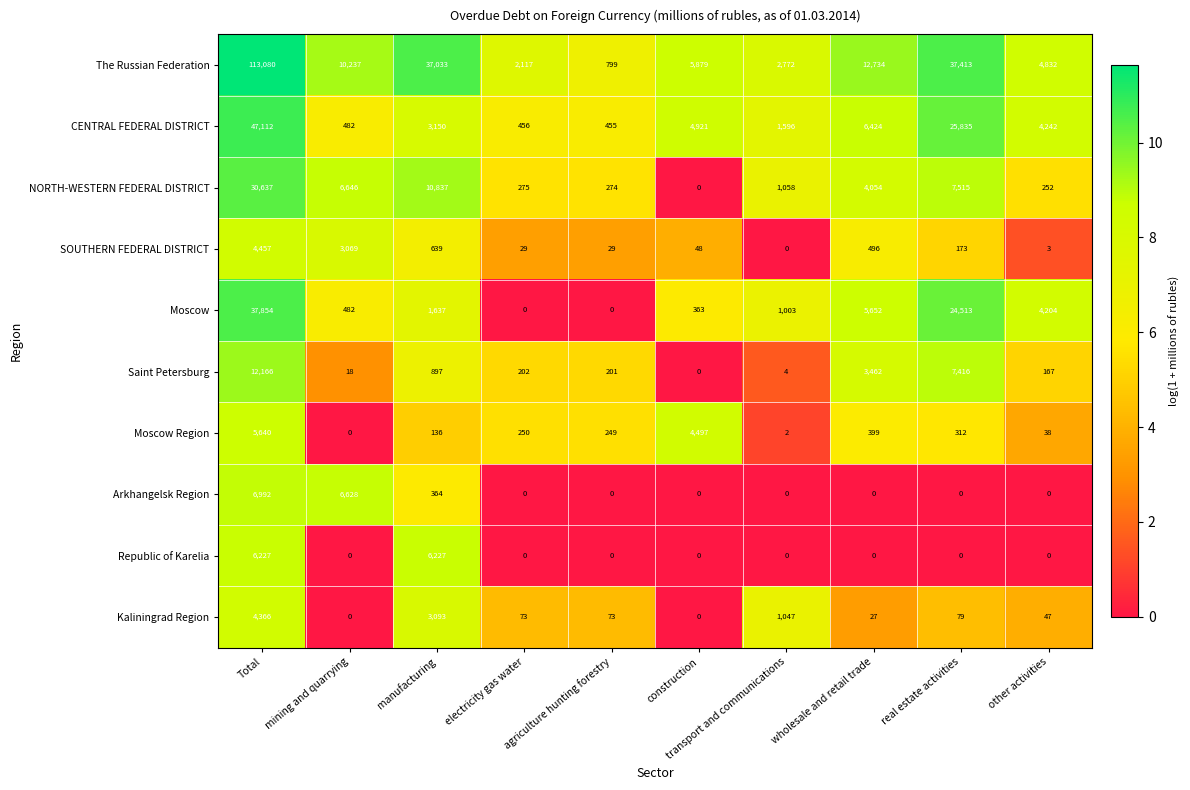

Where is NORTH-WESTERN FEDERAL DISTRICT nearest to the value 15318?

manufacturing